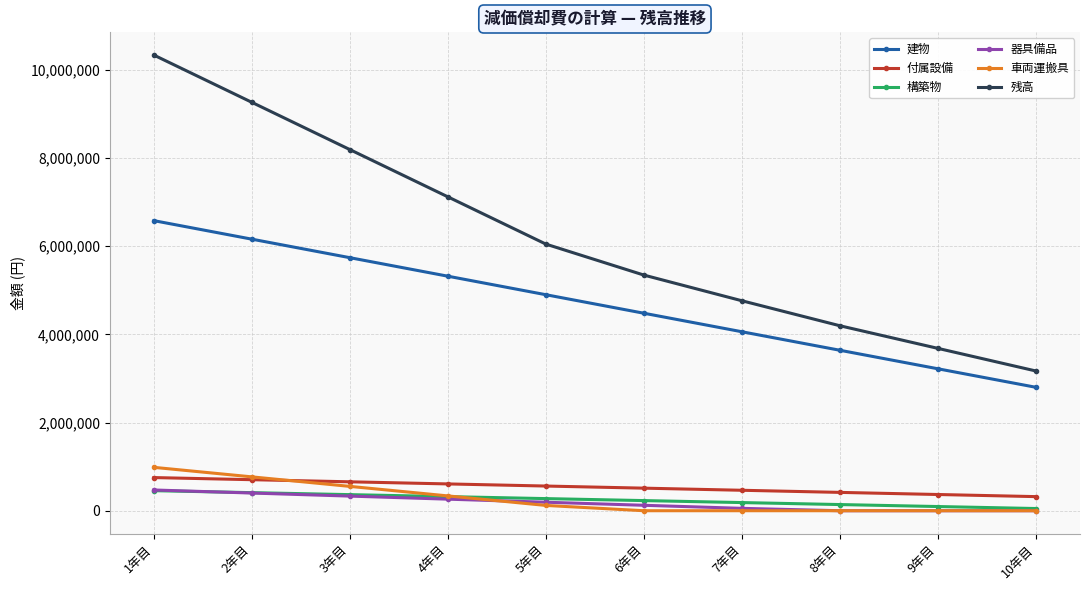

What position from the left is 2年目?

2